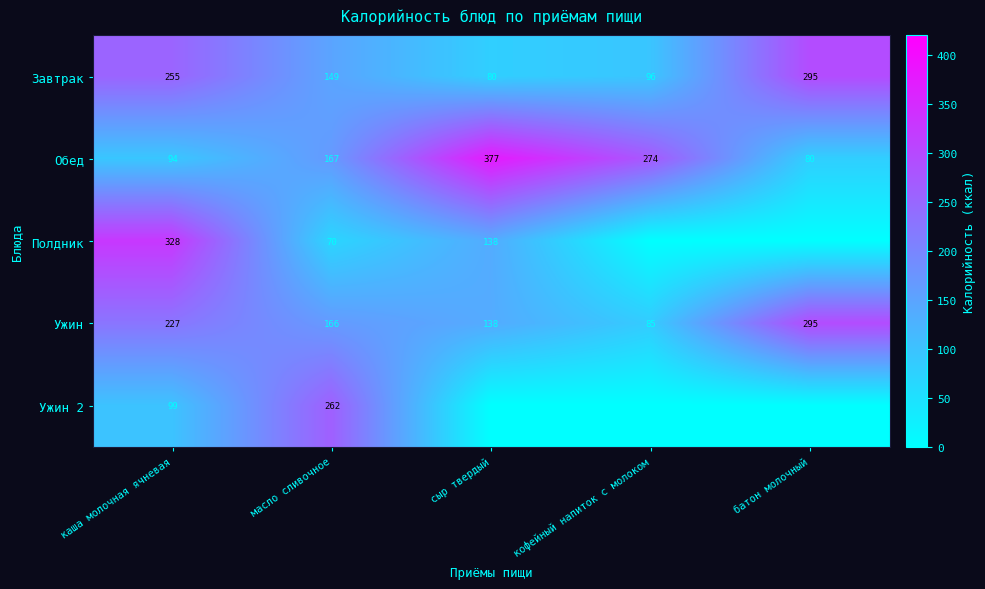

Rank the series by their maximum value, from highest to lowest.

Обед, Полдник, Завтрак, Ужин, Ужин 2